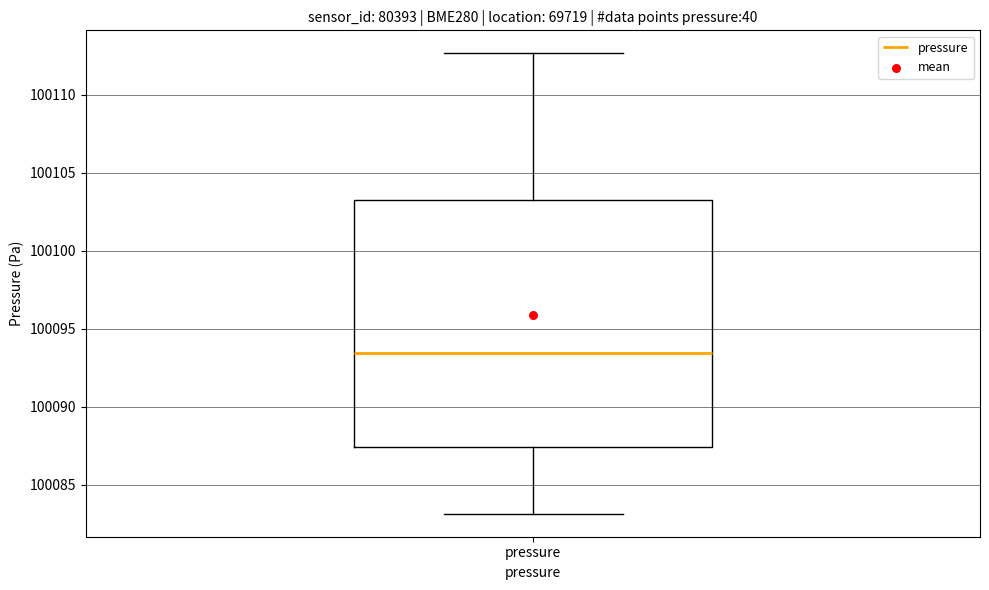

Transcribe this box plot: give where the median line is, the range the box spans, and where the two whiskers end, as read against the y-axis. The values are not printed on the chart, so give them approximately, as read against the axis.

median 100093.5, box 100087.5 to 100103.0, whiskers 100083.0 to 100112.5